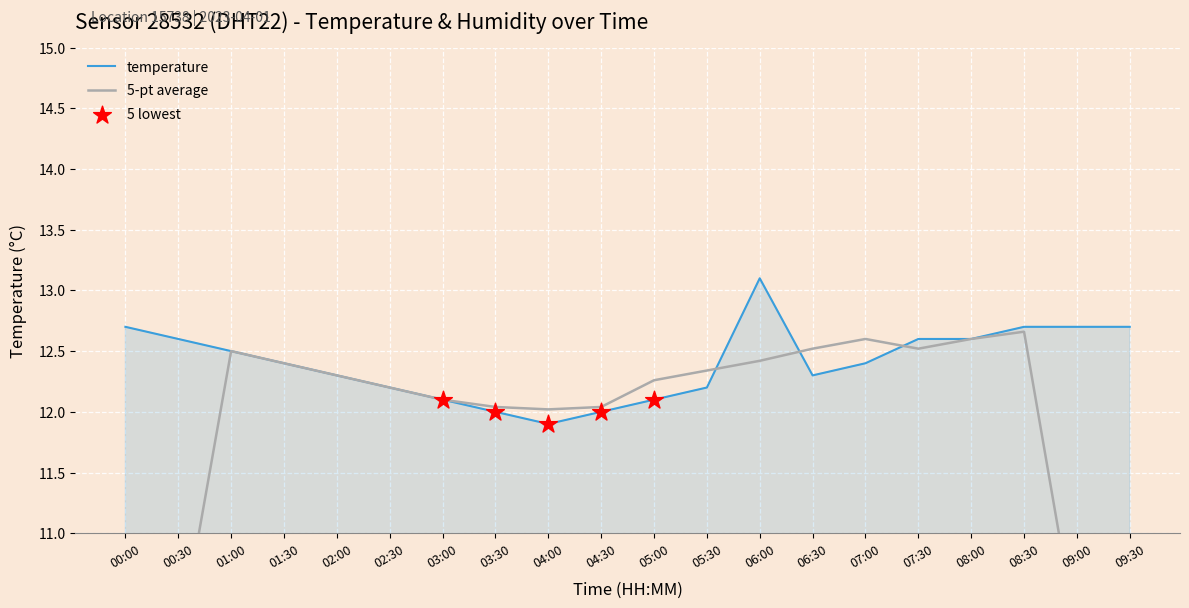

What is the ratio of the value at 09:30 to the value at 07:00?

1.0